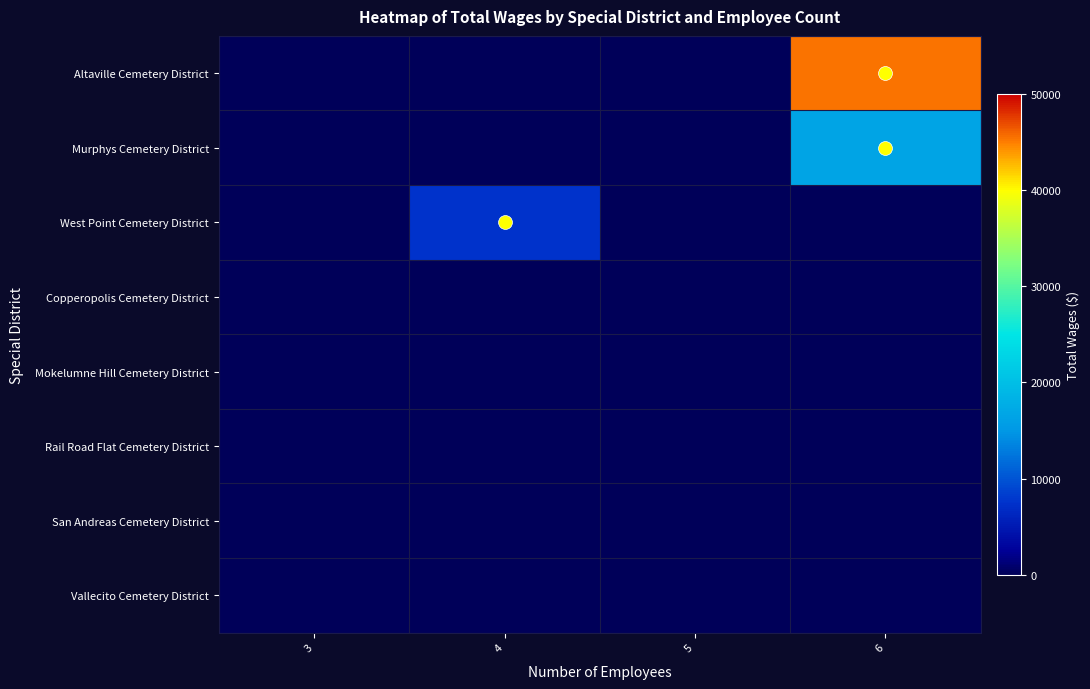

Which series has the widest spread of values?

Altaville Cemetery District